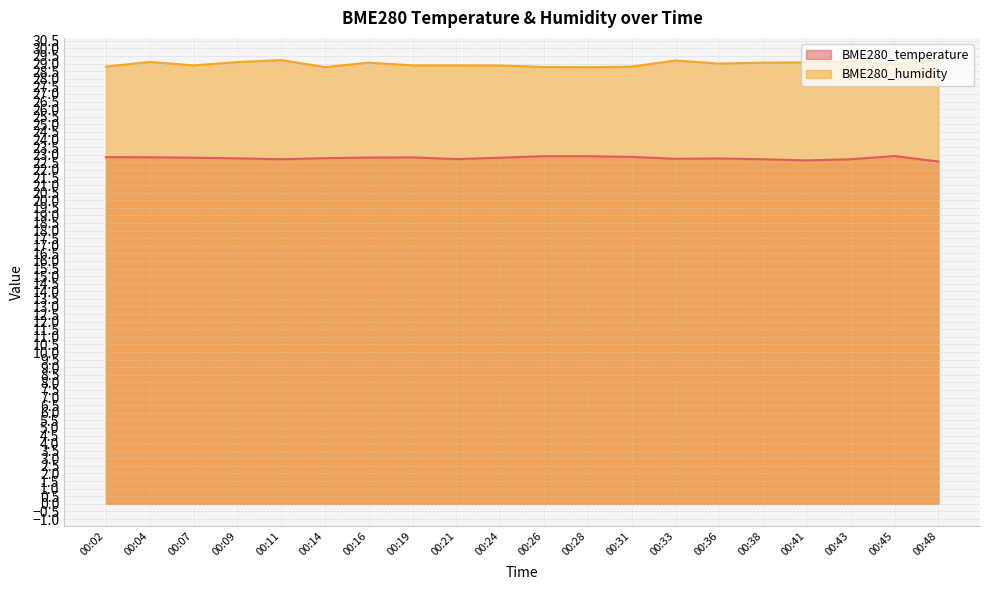

Which has a higher value, 00:48 or 00:45?

00:45